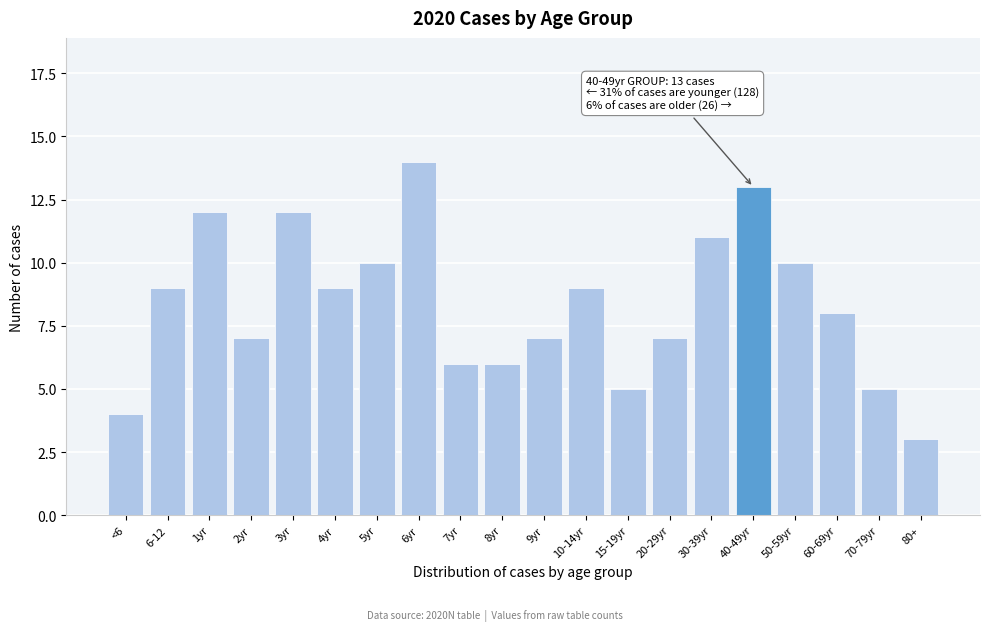

Reading left to right, transcribe all the data shown in this chart.

4	9	12	7	12	9	10	14	6	6	7	9	5	7	11	13	10	8	5	3